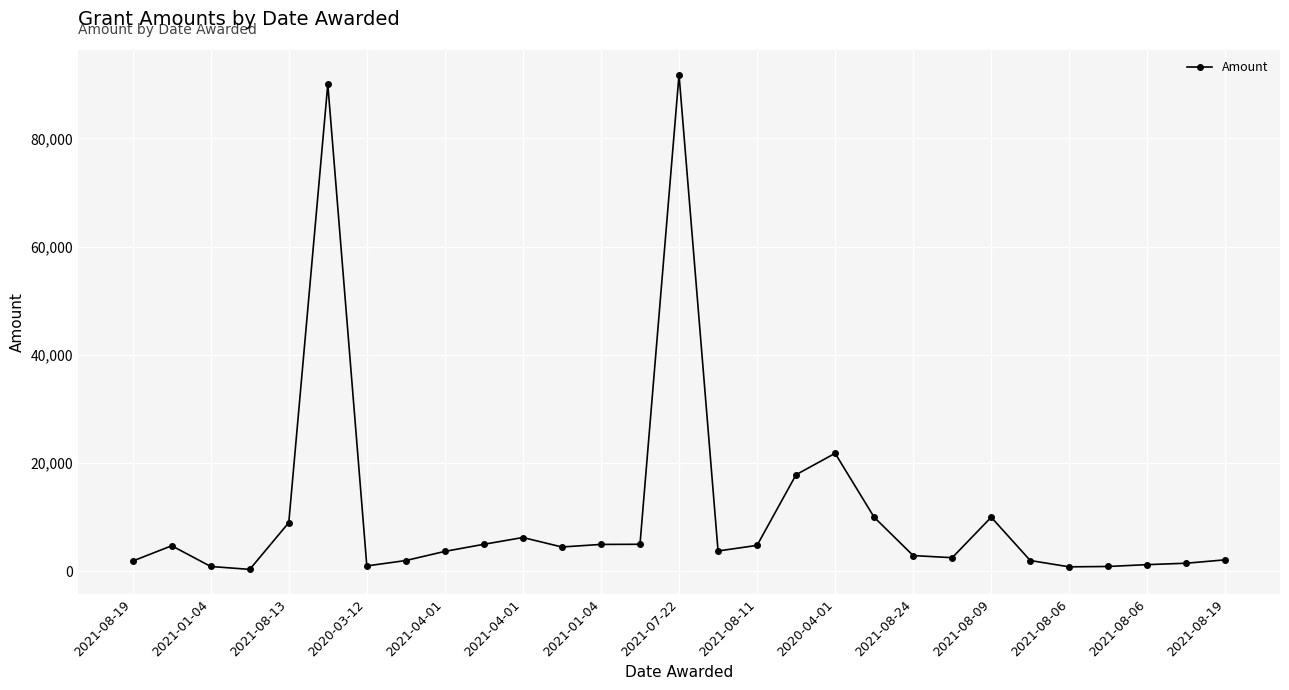

What is the value of the 20th point from the left?

10000.0